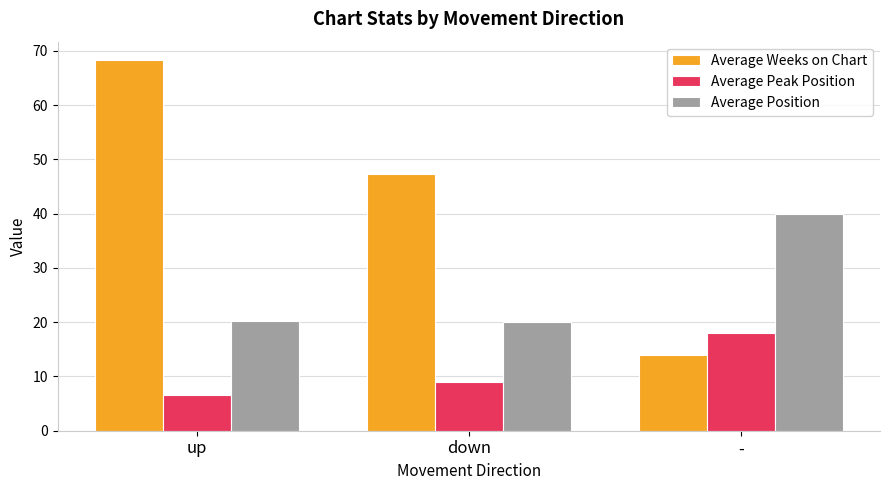

What are all the series names shown in the legend?

Average Weeks on Chart, Average Peak Position, Average Position